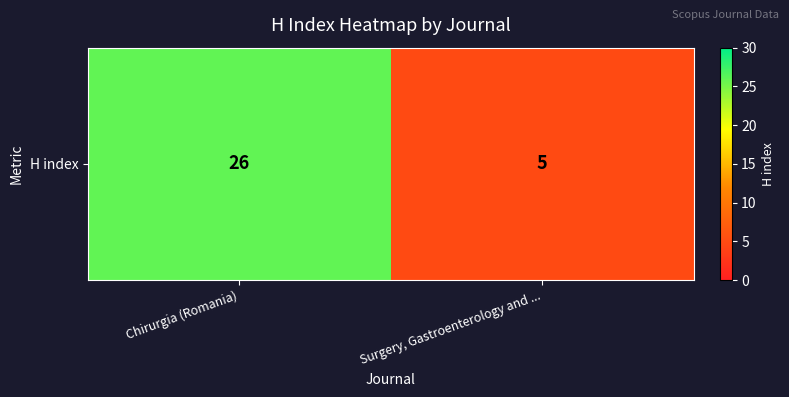

What is the difference between the values at Surgery, Gastroenterology and ... and Chirurgia (Romania)?

21